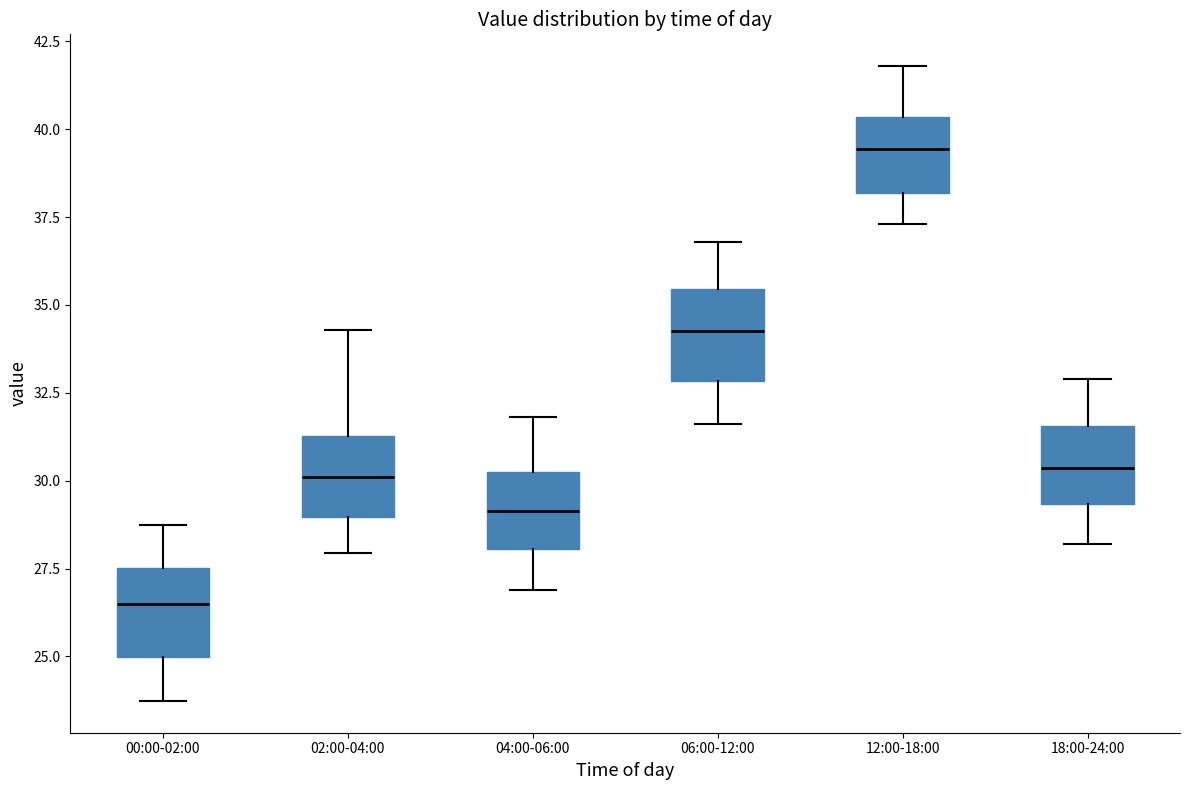

Reading left to right, transcribe this box plot: for each box, give where its median line is, the range the box spans, and where its two whiskers end, as read against the y-axis. The values are not printed on the chart, so give them approximately, as read against the axis.

00:00-02:00: median 26.5, box 25.0 to 27.5, whiskers 23.5 to 28.5
02:00-04:00: median 30.0, box 29.0 to 31.5, whiskers 28.0 to 34.5
04:00-06:00: median 29.0, box 28.0 to 30.5, whiskers 27.0 to 32.0
06:00-12:00: median 34.5, box 33.0 to 35.5, whiskers 31.5 to 37.0
12:00-18:00: median 39.5, box 38.0 to 40.5, whiskers 37.5 to 42.0
18:00-24:00: median 30.5, box 29.5 to 31.5, whiskers 28.0 to 33.0